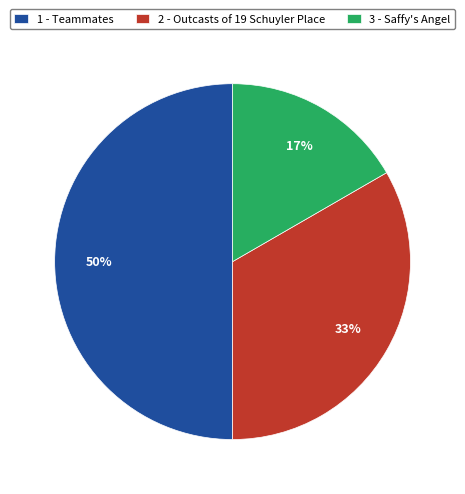

Rank the categories by value from highest to lowest.

1 - Teammates, 2 - Outcasts of 19 Schuyler Place, 3 - Saffy's Angel